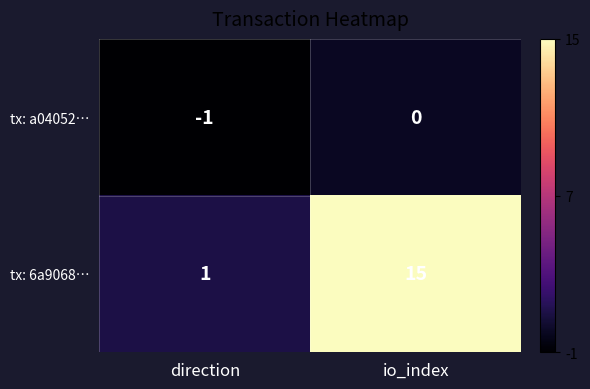

At which category is the sum across all series the highest?

io_index